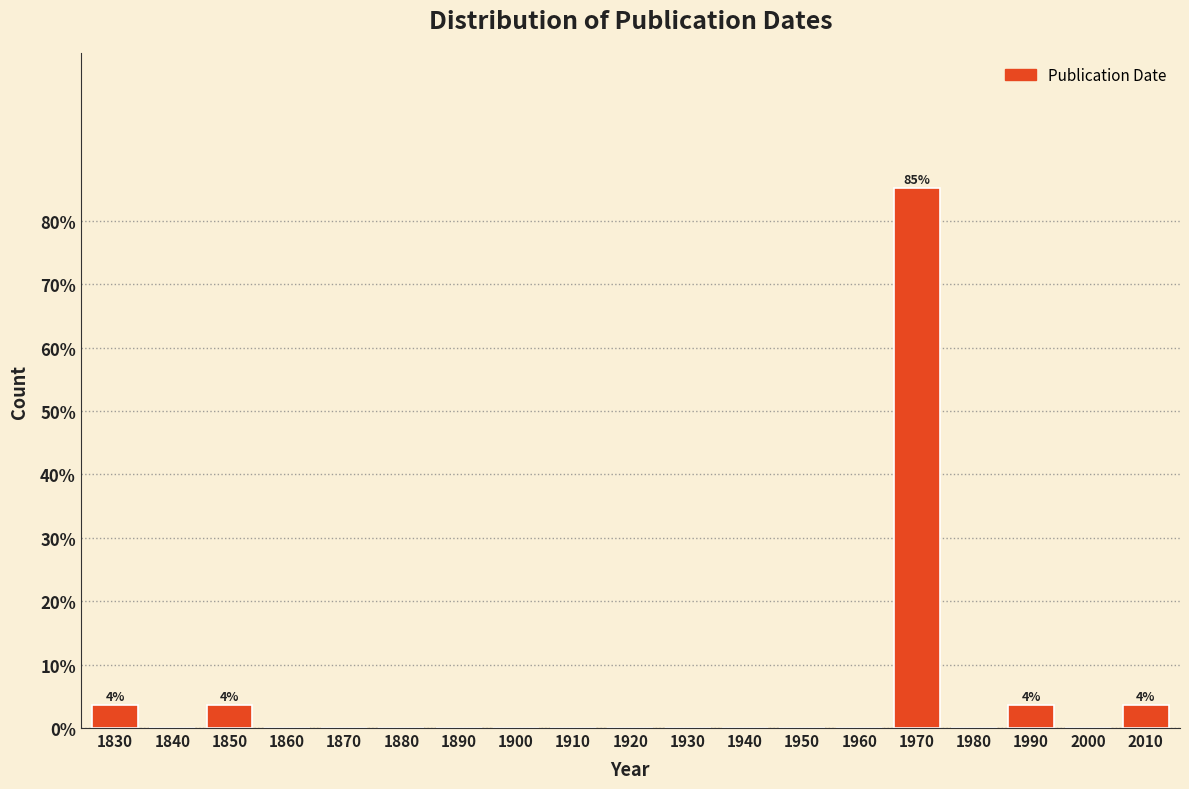

Reading left to right, extract all data points from this chart.

1830=3.7	1840=0.0	1850=3.7	1860=0.0	1870=0.0	1880=0.0	1890=0.0	1900=0.0	1910=0.0	1920=0.0	1930=0.0	1940=0.0	1950=0.0	1960=0.0	1970=85.2	1980=0.0	1990=3.7	2000=0.0	2010=3.7